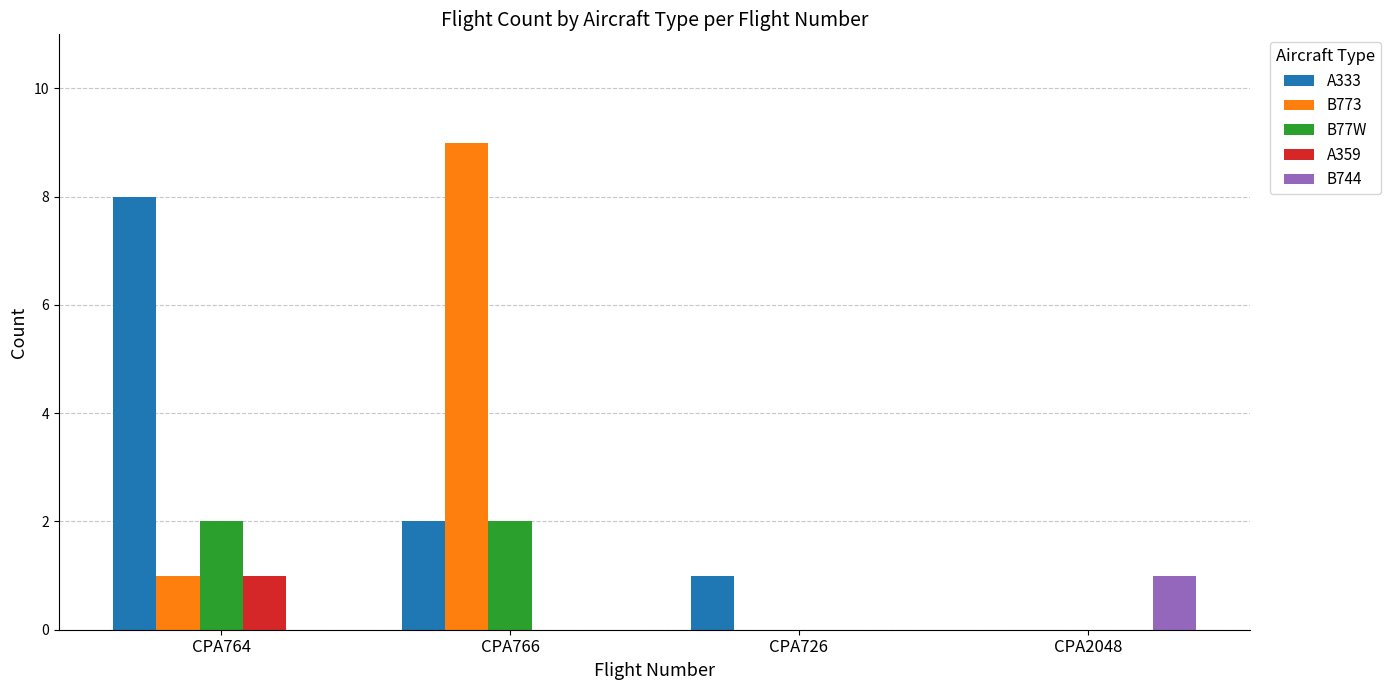

Which series changed the most between CPA766 and CPA726?

B773